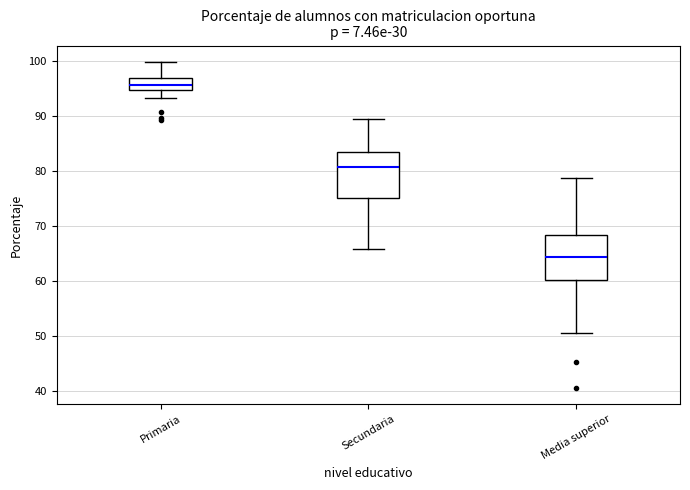

Reading left to right, transcribe this box plot: for each box, give where its median line is, the range the box spans, and where its two whiskers end, as read against the y-axis. The values are not printed on the chart, so give them approximately, as read against the axis.

Primaria: median 95 (inside the box), box 95 to 97, whiskers 93 to 100
Secundaria: median 81, box 75 to 83, whiskers 66 to 89
Media superior: median 64, box 60 to 68, whiskers 51 to 79